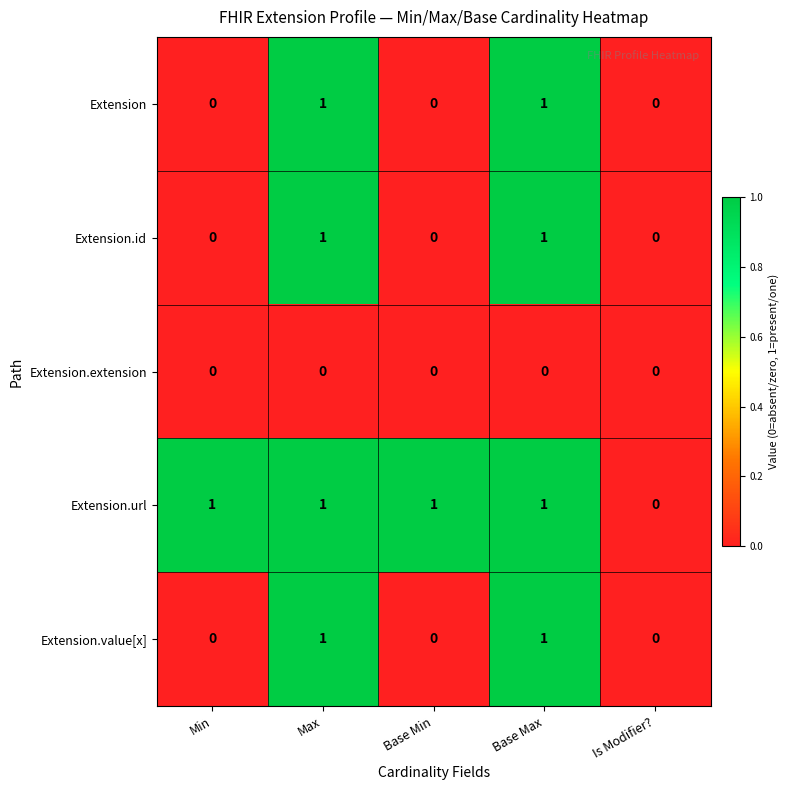

What is the total value across all series at Base Max?

4